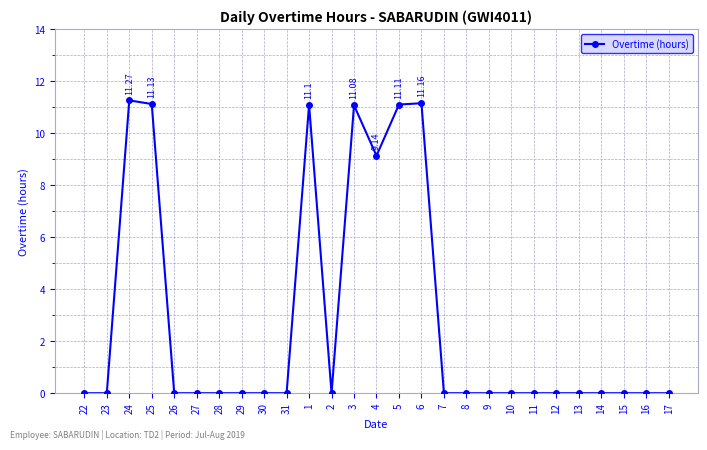

What is the sum of all values?

76.0